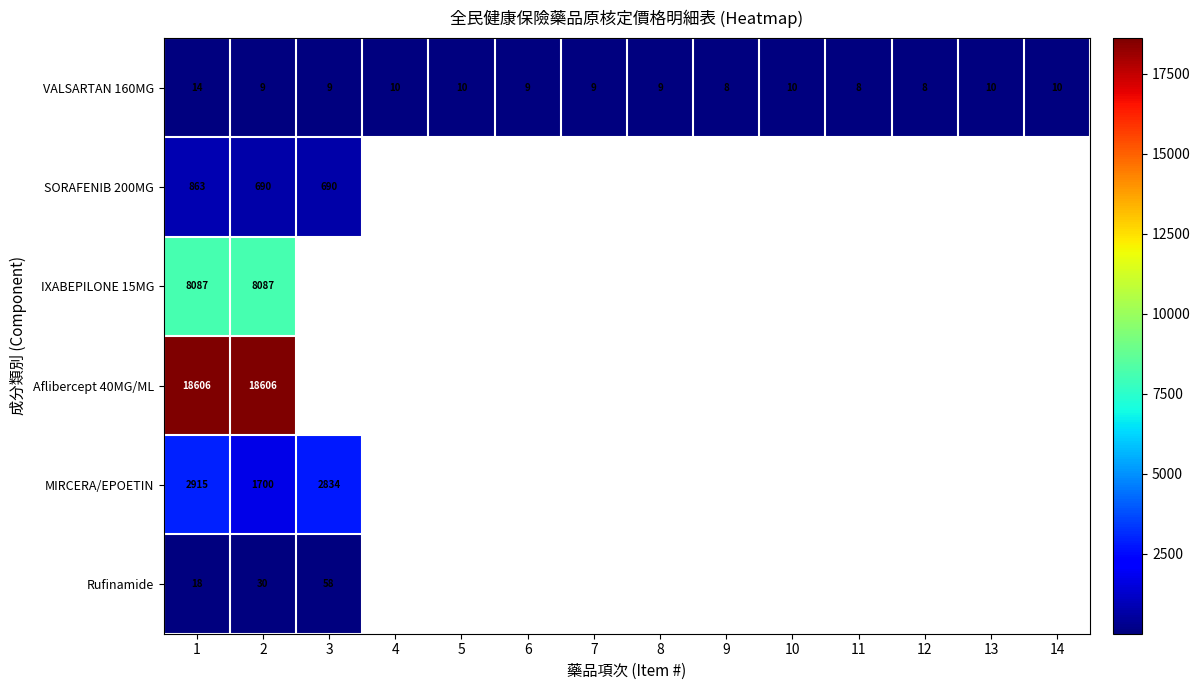

How many VALSARTAN 160MG values are between 9 and 10?

10